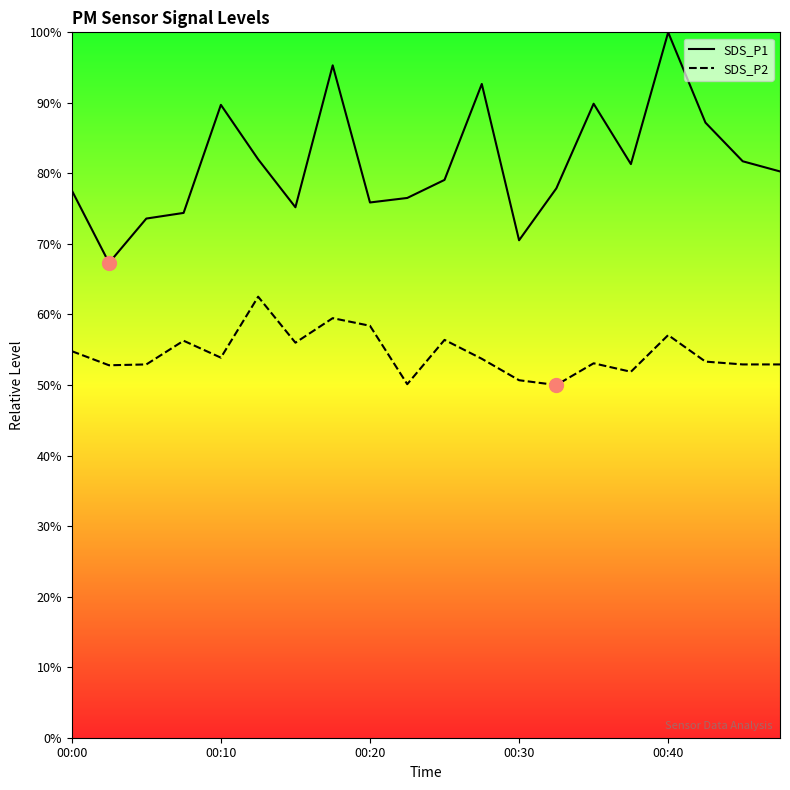

The SDS_P1 series shows 105.3 at 00:00. True or false?

False